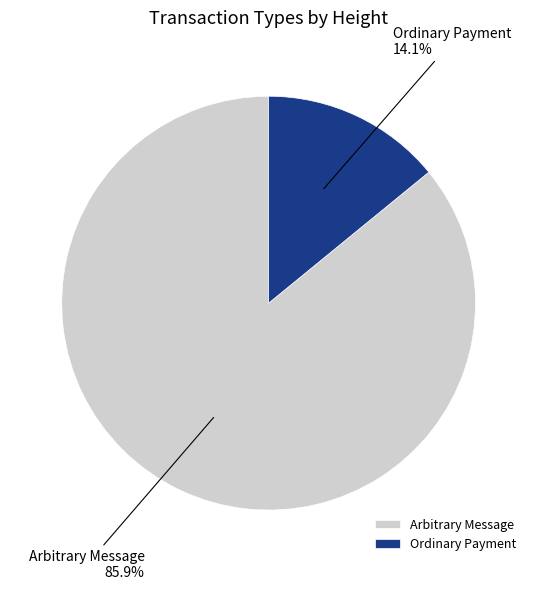

Which slice represents more than half of the pie?

Arbitrary Message